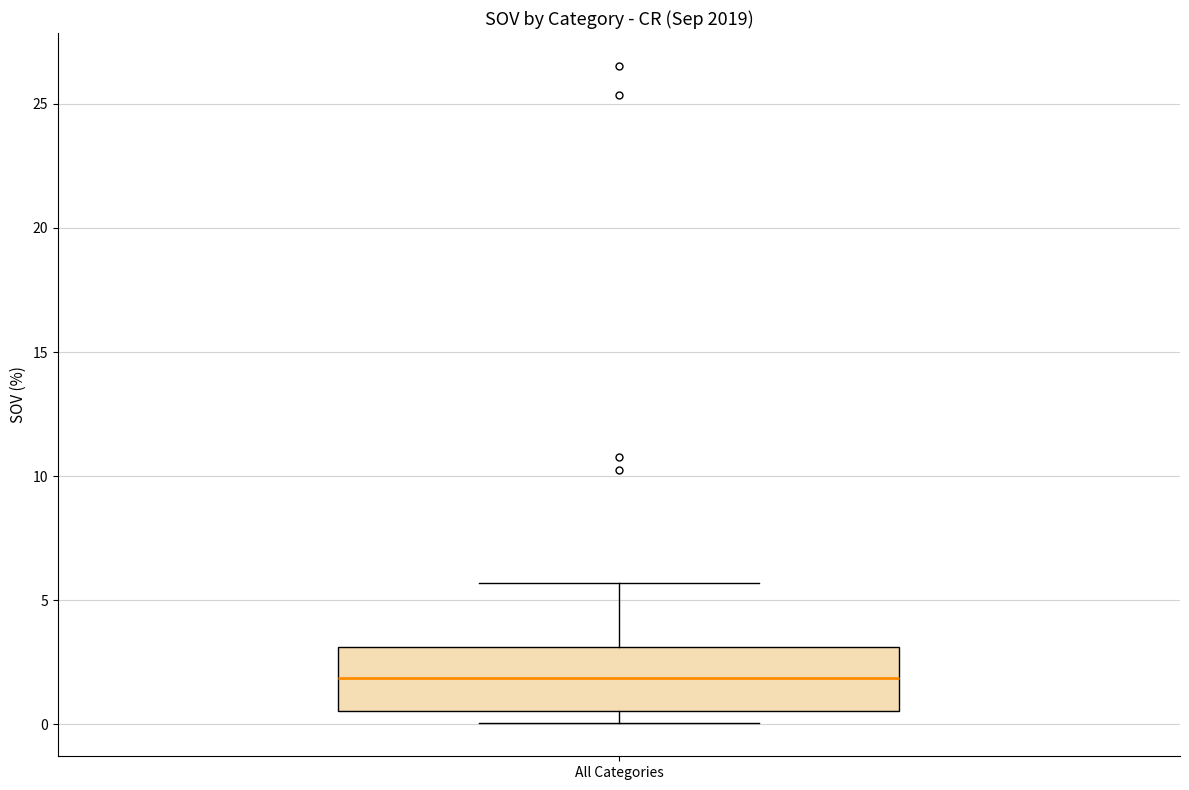

Transcribe this box plot: give where the median line is, the range the box spans, and where the two whiskers end, as read against the y-axis. The values are not printed on the chart, so give them approximately, as read against the axis.

median 2.0, box 0.5 to 3.0, whiskers 0.0 to 5.5